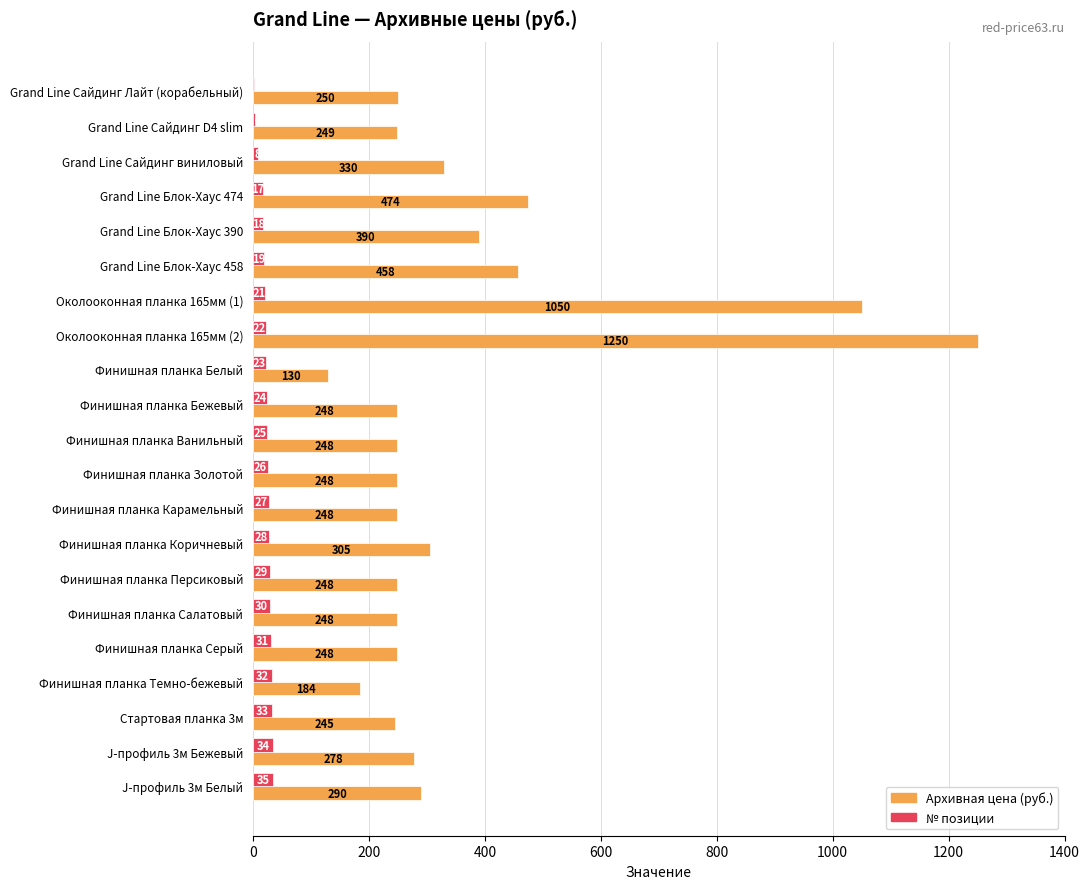

Which category has the highest value across all series?

Околооконная планка 165мм (2)